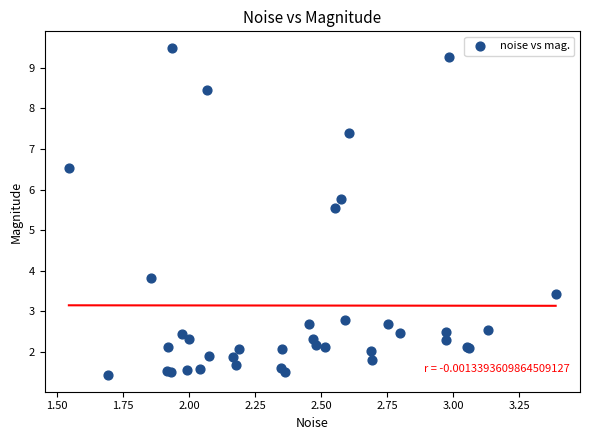

What Y value in the scatter plot is closest to 5?

5.6